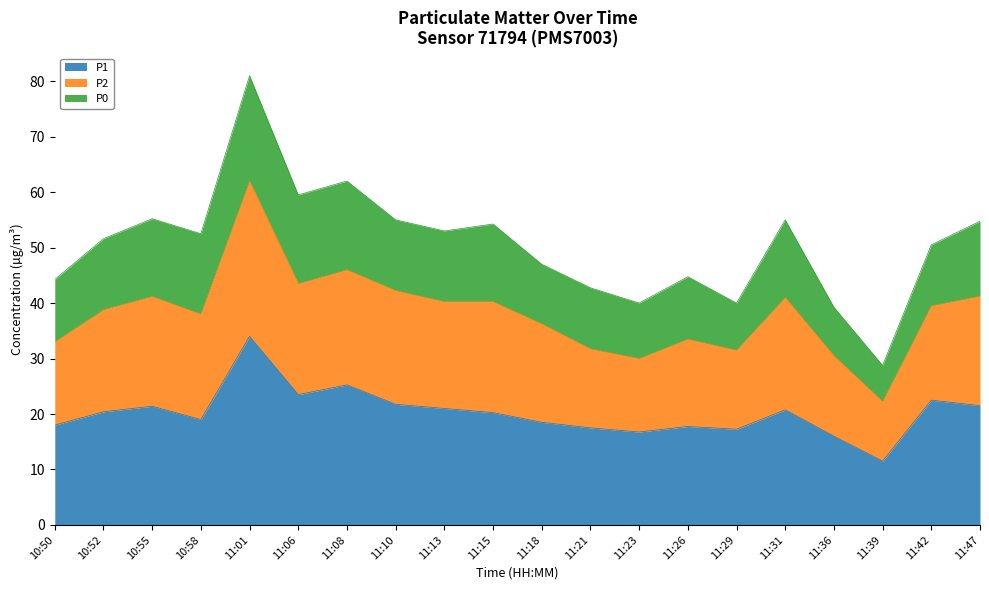

The P1 series shows 6.4 at 11:39. True or false?

False